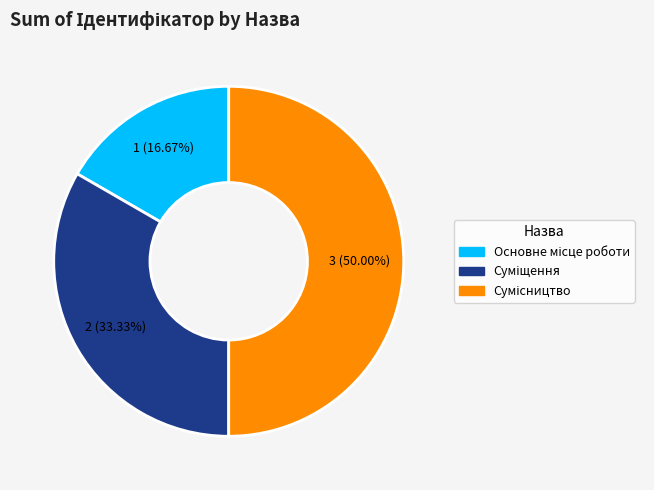

Rank the categories by value from lowest to highest.

Основне місце роботи, Суміщення, Сумісництво